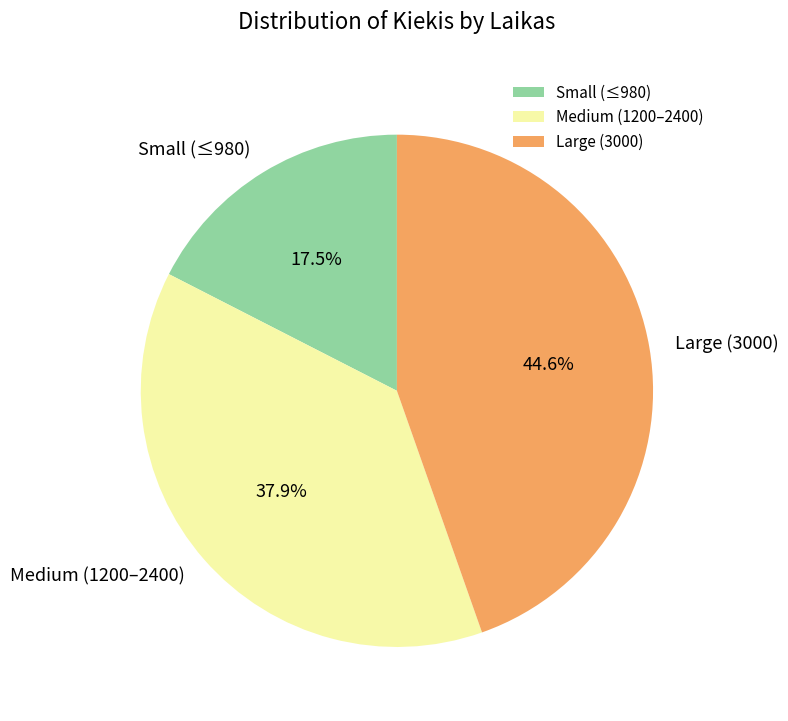

Rank the categories by value from lowest to highest.

Small (≤980), Medium (1200–2400), Large (3000)